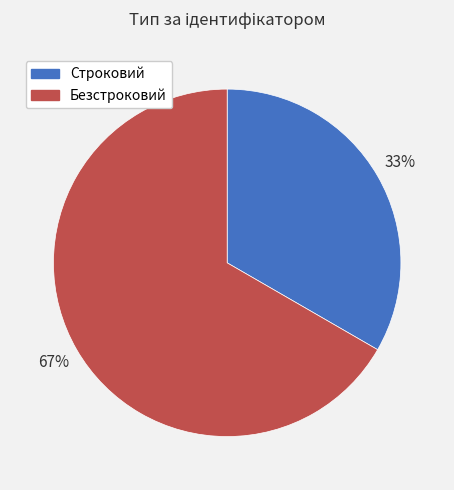

Combined, do Безстроковий and Строковий account for over 50%?

Yes